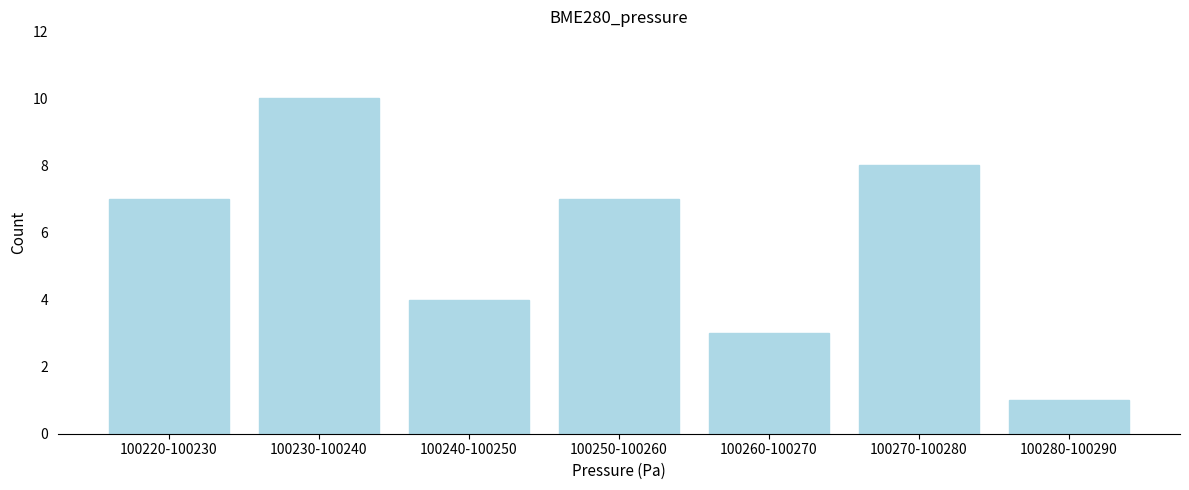

Reading left to right, transcribe all the data shown in this chart.

100220-100230=7	100230-100240=10	100240-100250=4	100250-100260=7	100260-100270=3	100270-100280=8	100280-100290=1